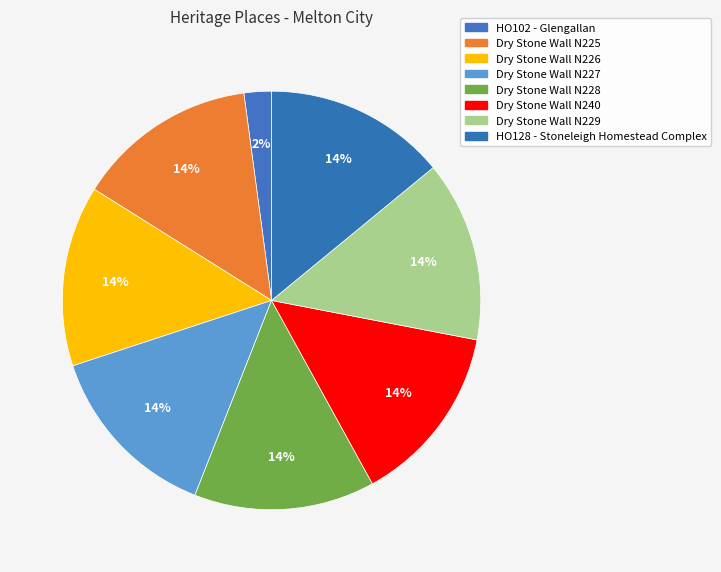

True or false: Dry Stone Wall N227 accounts for 21% of the total.

False